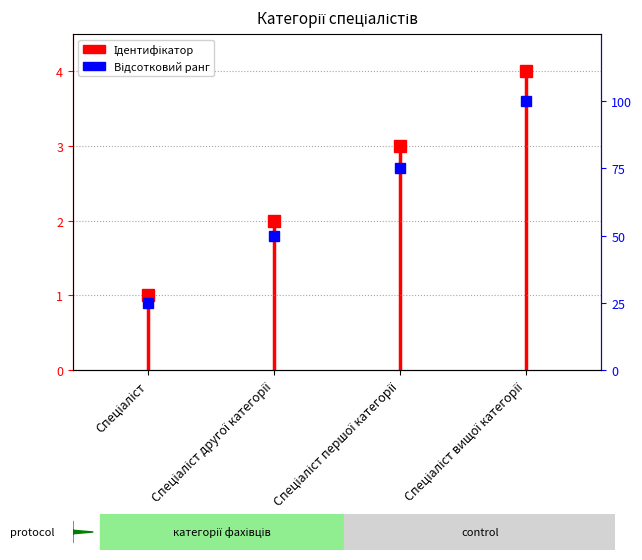

What is the change in value from Спеціаліст to Спеціаліст?

+1